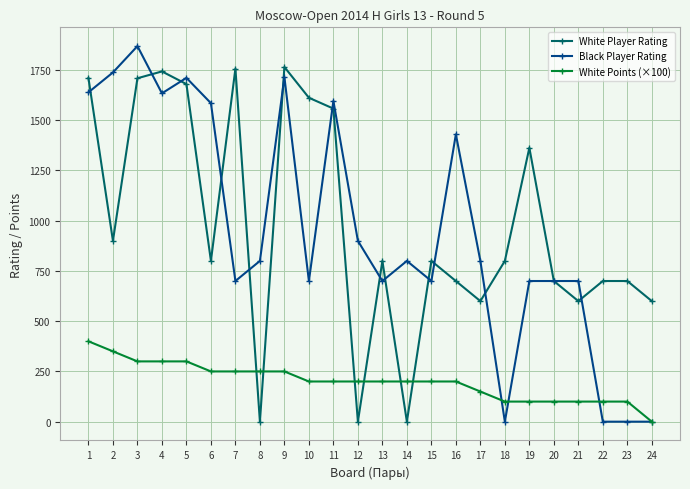

At which category is the sum across all series the highest?

3